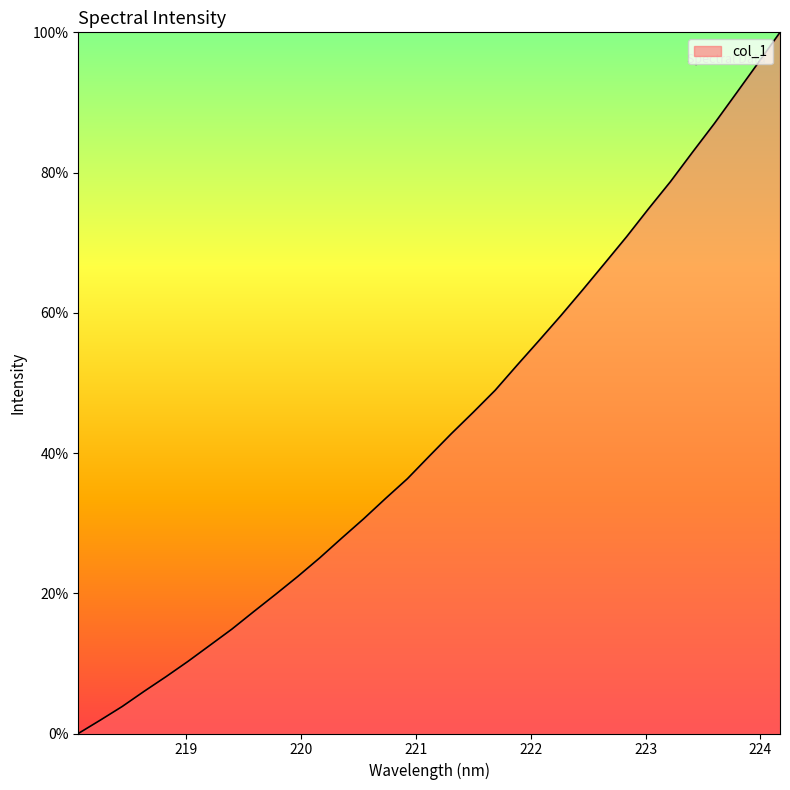

What is the difference between the maximum and minimum values?

100.0